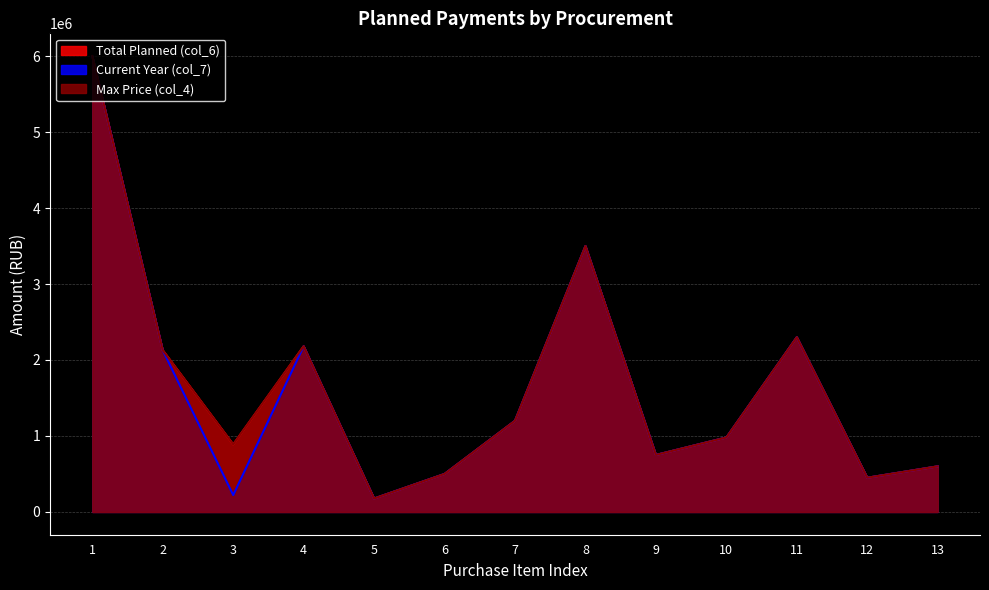

What is the value of the col_6 point at the 3rd from the left?

888088.8